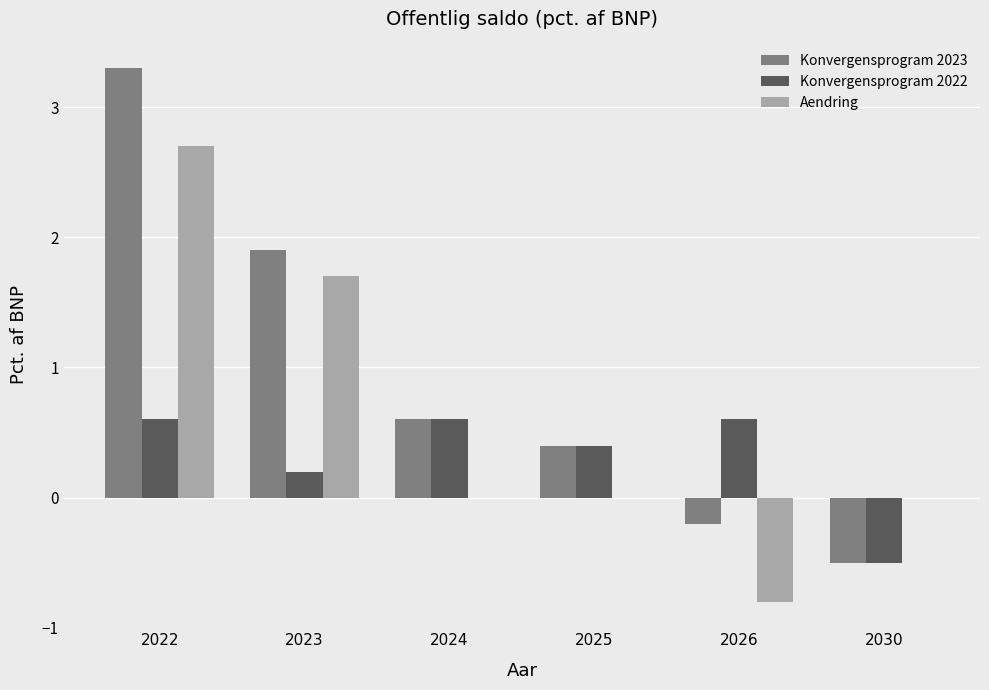

Where does the Konvergensprogram 2023 series first go above 0?

2022